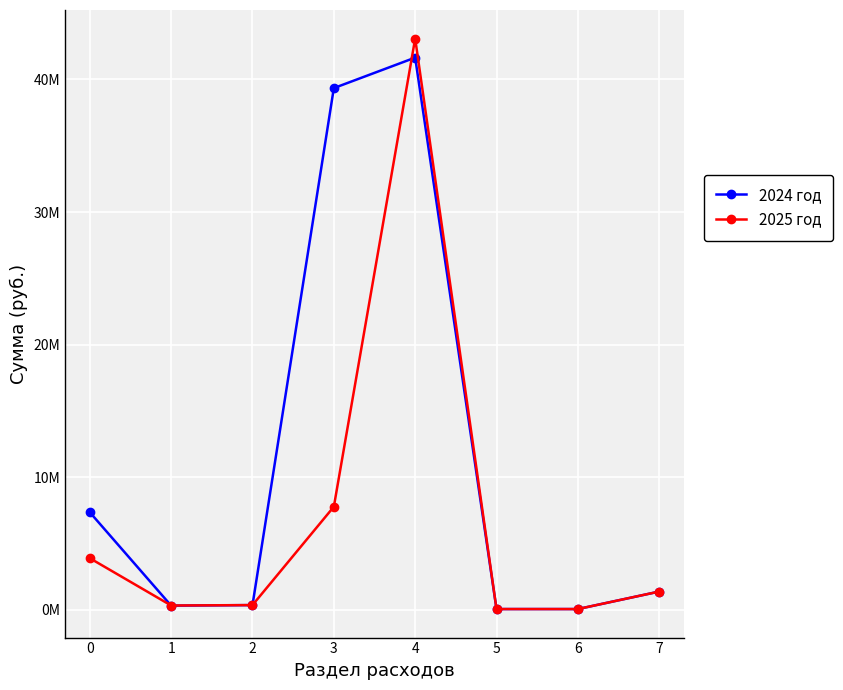

At which category is the sum across all series the highest?

4